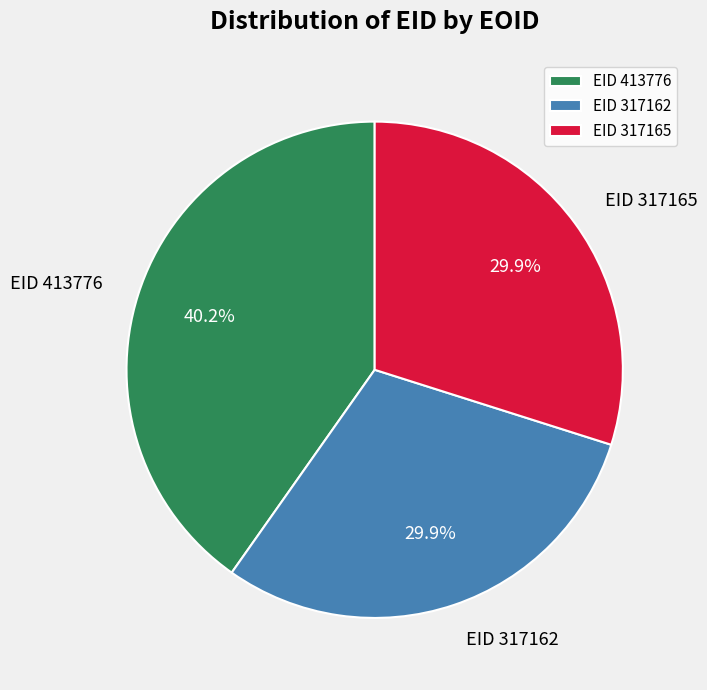

Do EID 413776 and EID 317162 together represent more than half of the pie?

Yes